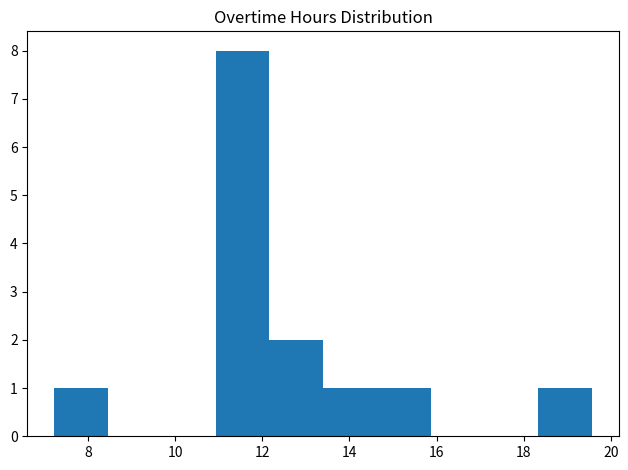

Reading left to right, list every bar in this chart as the range it spans on the x-axis followed by its height. Neither the bar edges nor the heights are printed on the chart, so give them approximately, as read against the axes.

7.2 to 8.4: 1
8.4 to 9.6: 0
9.6 to 11.0: 0
11.0 to 12.2: 8
12.2 to 13.4: 2
13.4 to 14.6: 1
14.6 to 15.8: 1
15.8 to 17.0: 0
17.0 to 18.4: 0
18.4 to 19.6: 1